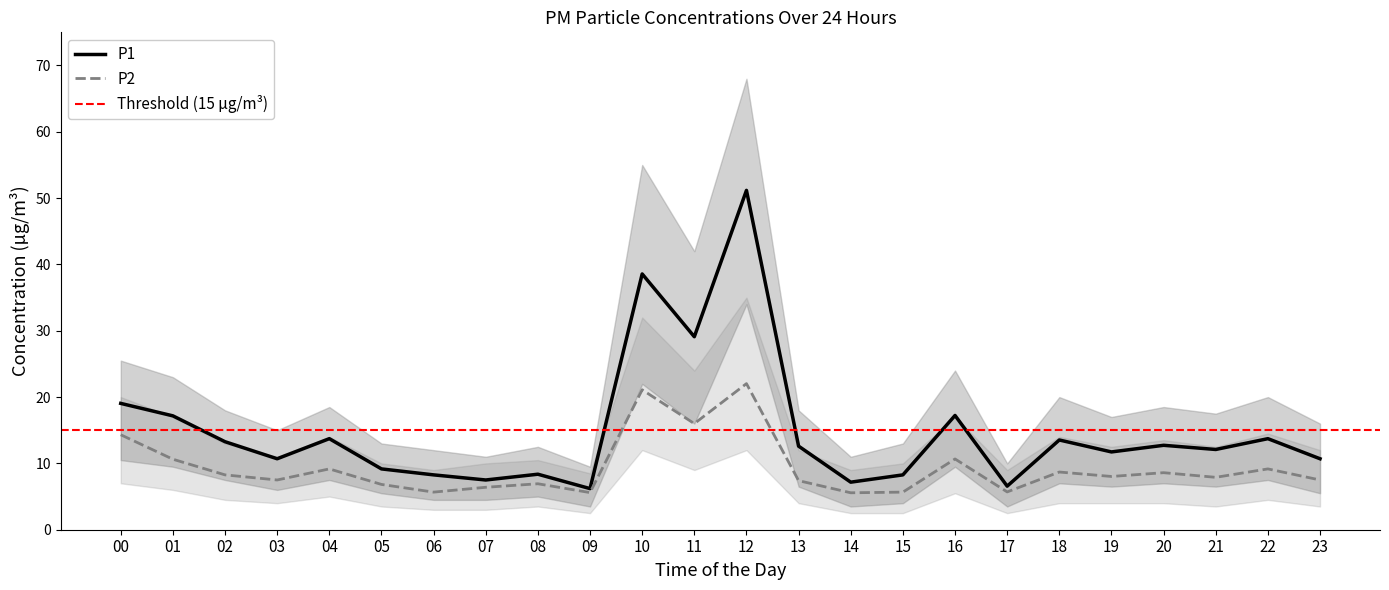

At 03, list the series in order from largest to smallest.

P1, P2